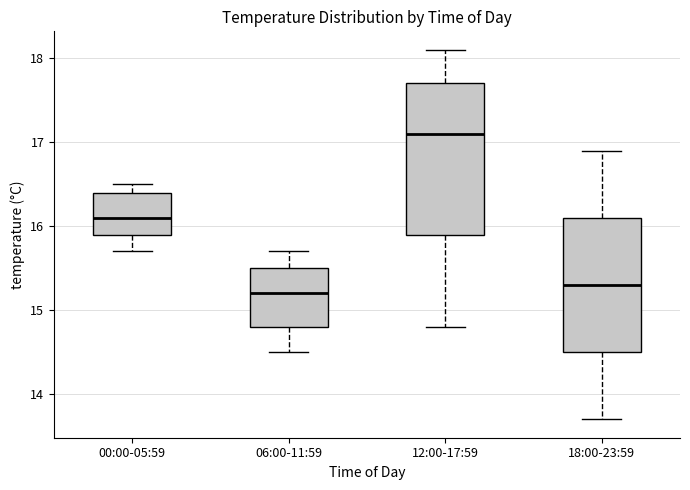

Reading left to right, read every box against the y-axis: the position of its median line, the range the box covers, and the ends of its whiskers. The values are not printed on the chart, so give them approximately, as read against the axis.

00:00-05:59: median 16.1, box 15.9 to 16.4, whiskers 15.7 to 16.5
06:00-11:59: median 15.2, box 14.8 to 15.5, whiskers 14.5 to 15.7
12:00-17:59: median 17.1, box 15.9 to 17.7, whiskers 14.8 to 18.1
18:00-23:59: median 15.3, box 14.5 to 16.1, whiskers 13.7 to 16.9